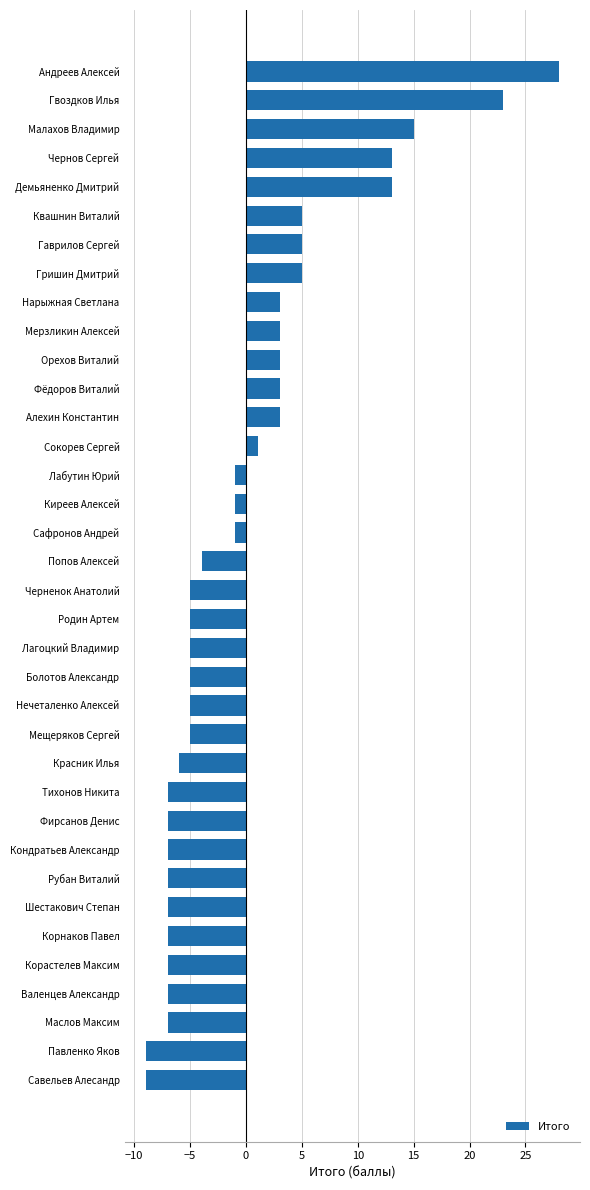

How many values are below zero?

22